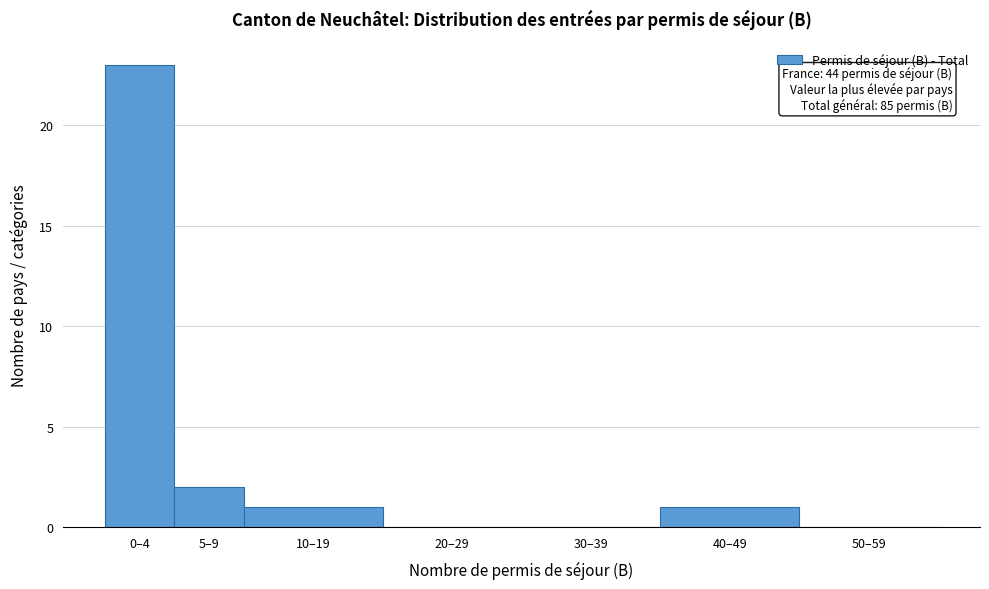

Reading left to right, extract all data points from this chart.

0–4=23	5–9=2	10–19=1	20–29=0	30–39=0	40–49=1	50–59=0